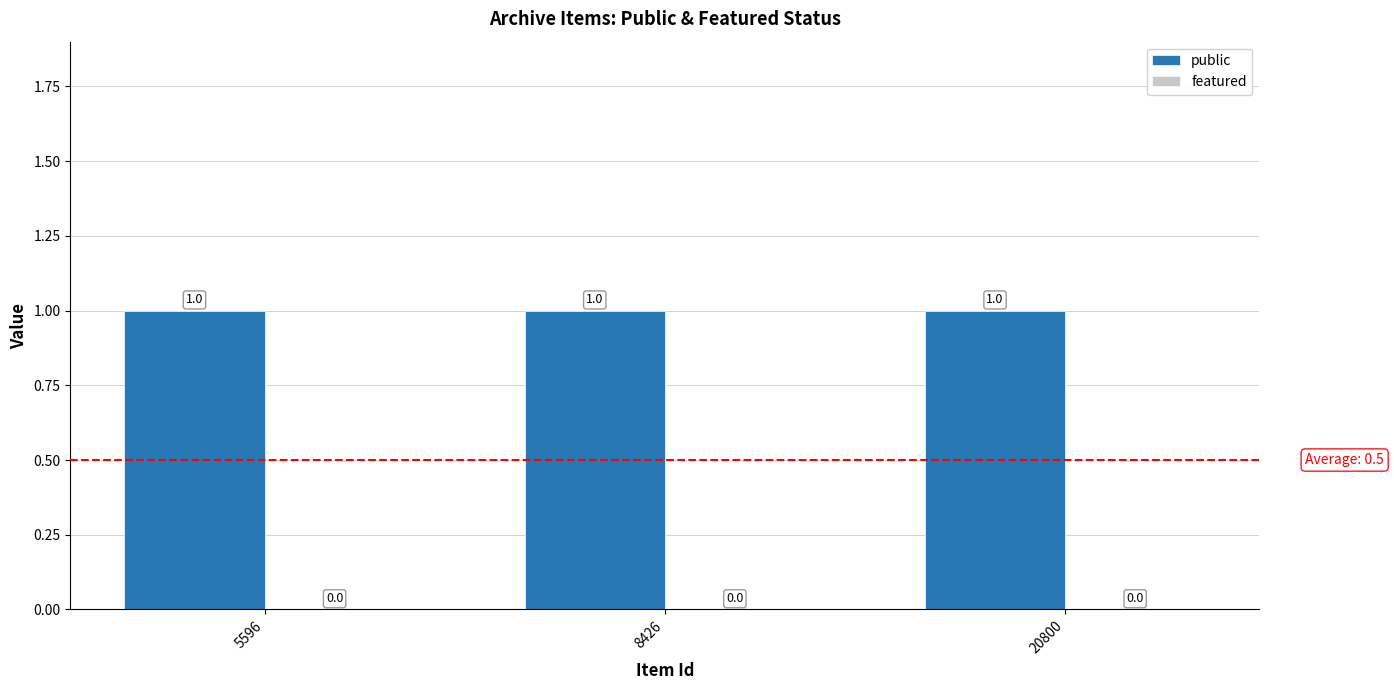

What is the maximum value shown in the chart?

1